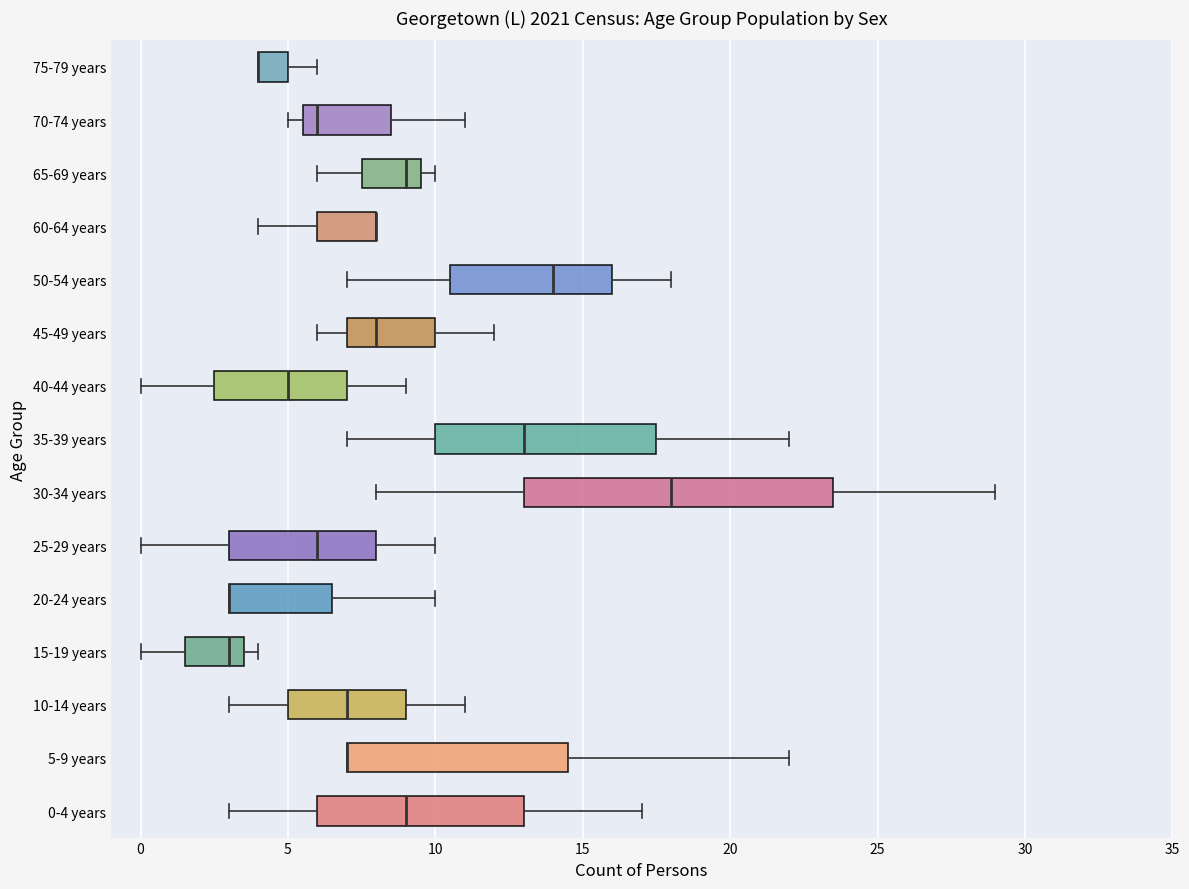

Reading bottom to top, transcribe this box plot: for each box, give where its median line is, the range the box spans, and where its two whiskers end, as read against the x-axis. The values are not printed on the chart, so give them approximately, as read against the axis.

0-4 years: median 9.0, box 6.0 to 13.0, whiskers 3.0 to 17.0
5-9 years: median 7.0 (drawn on the box's left edge), box 7.0 to 14.5, whiskers 7.0 to 22.0
10-14 years: median 7.0, box 5.0 to 9.0, whiskers 3.0 to 11.0
15-19 years: median 3.0, box 1.5 to 3.5, whiskers 0.0 to 4.0
20-24 years: median 3.0 (drawn on the box's left edge), box 3.0 to 6.5, whiskers 3.0 to 10.0
25-29 years: median 6.0, box 3.0 to 8.0, whiskers 0.0 to 10.0
30-34 years: median 18.0, box 13.0 to 23.5, whiskers 8.0 to 29.0
35-39 years: median 13.0, box 10.0 to 17.5, whiskers 7.0 to 22.0
40-44 years: median 5.0, box 2.5 to 7.0, whiskers 0.0 to 9.0
45-49 years: median 8.0, box 7.0 to 10.0, whiskers 6.0 to 12.0
50-54 years: median 14.0, box 10.5 to 16.0, whiskers 7.0 to 18.0
60-64 years: median 8.0 (drawn on the box's right edge), box 6.0 to 8.0, whiskers 4.0 to 8.0
65-69 years: median 9.0, box 7.5 to 9.5, whiskers 6.0 to 10.0
70-74 years: median 6.0, box 5.5 to 8.5, whiskers 5.0 to 11.0
75-79 years: median 4.0 (drawn on the box's left edge), box 4.0 to 5.0, whiskers 4.0 to 6.0